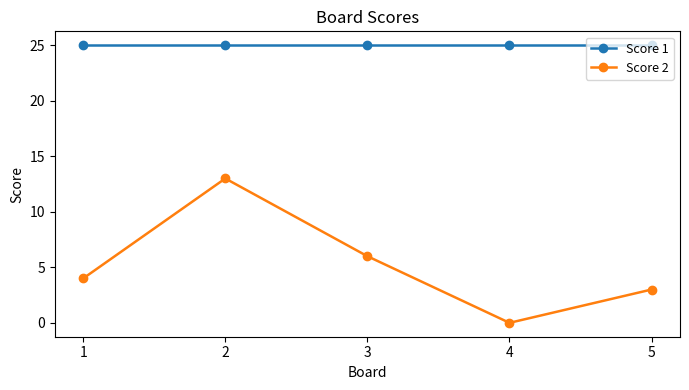

What are all the series names shown in the legend?

Score 1, Score 2